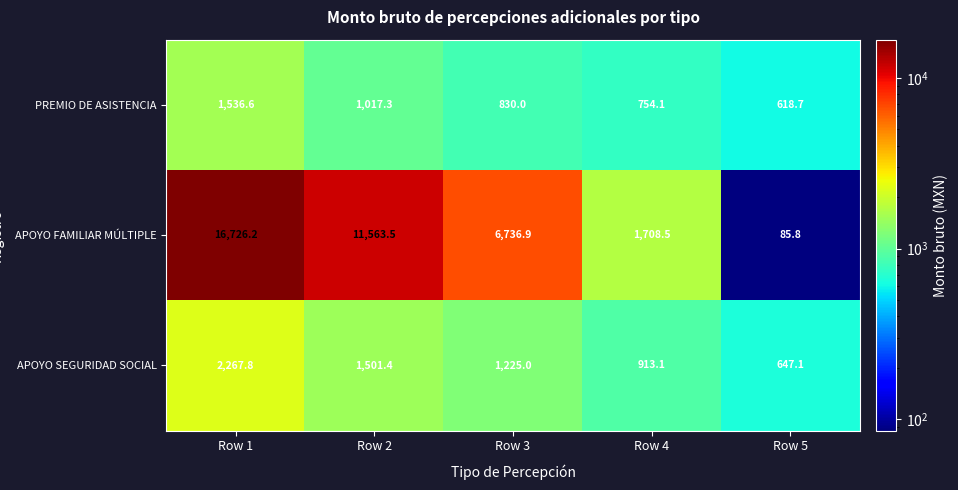

Which series has the largest total across all categories?

APOYO FAMILIAR MÚLTIPLE